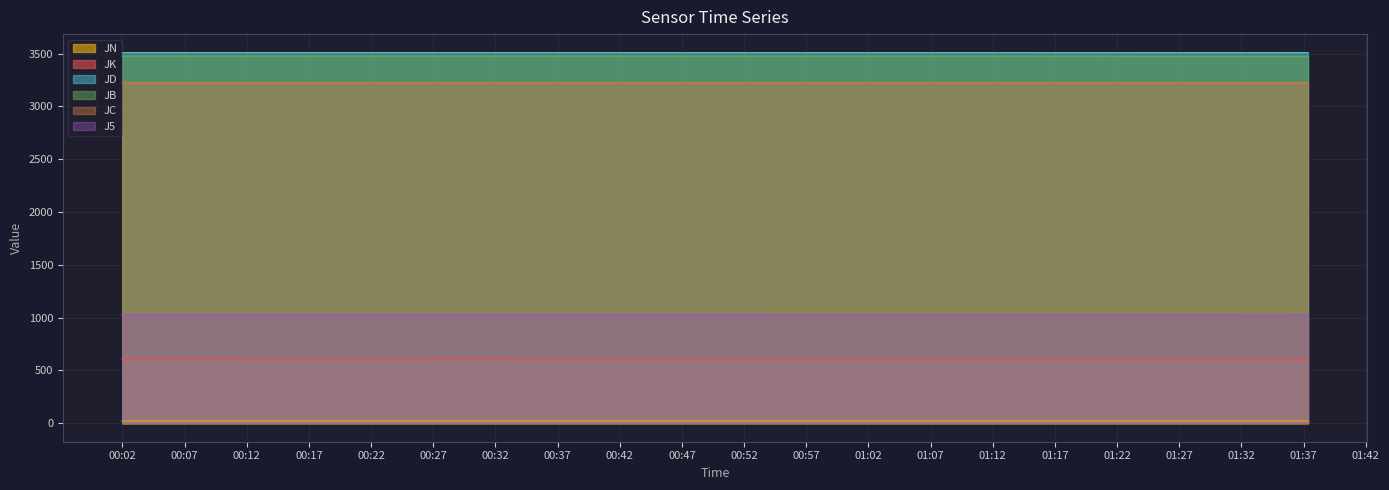

What is the value of the JK point at the 1st from the left?

604.6